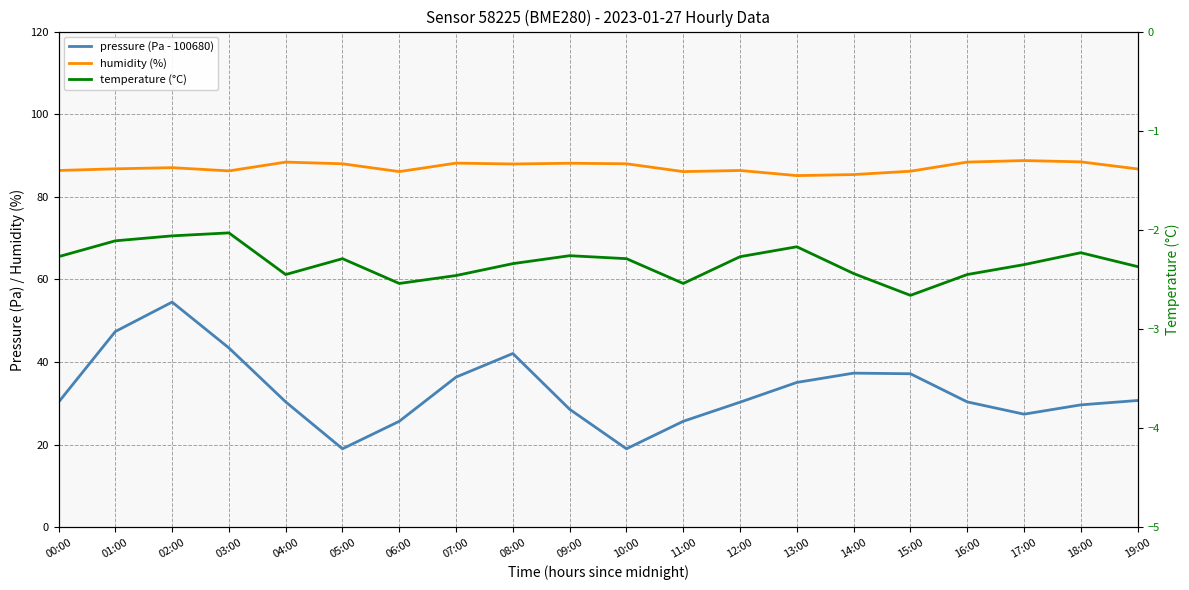

What is the difference between the highest and lowest values at 17:00?

91.1